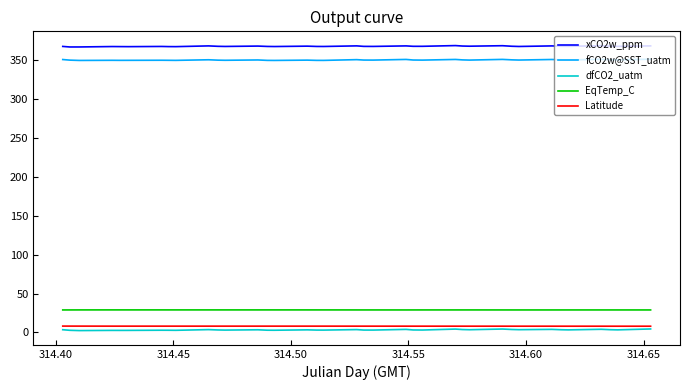

What is the average value of the fCO2w@SST_uatm series?

350.5